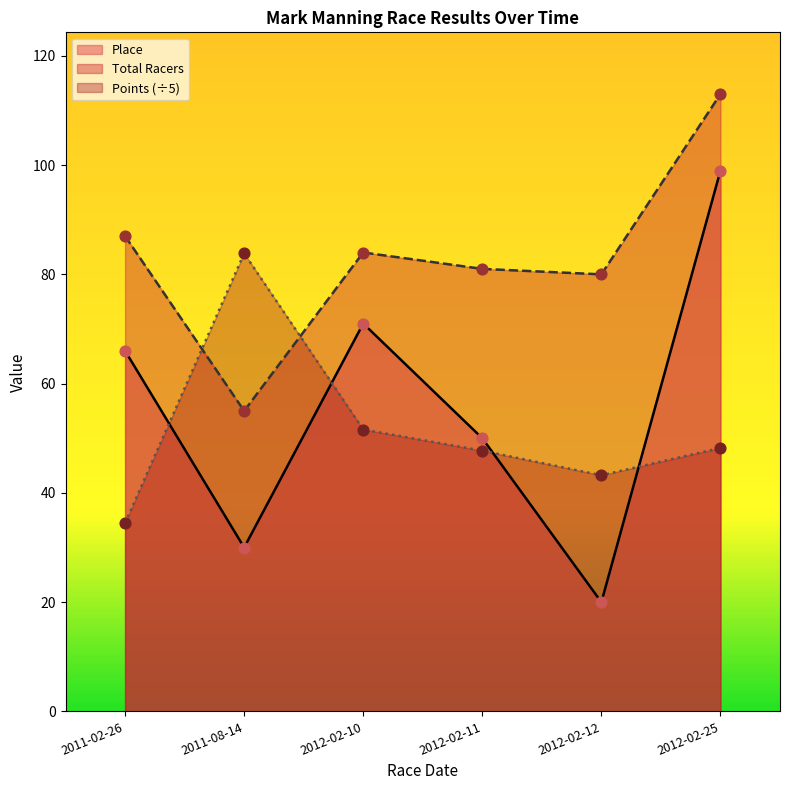

Which series contains the lowest Y value?

Place